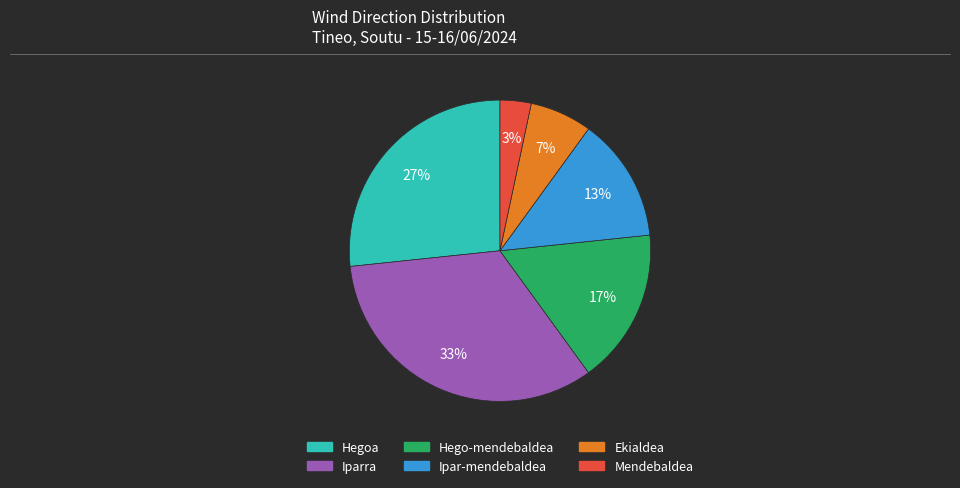

Between Mendebaldea and Iparra, which is larger?

Iparra